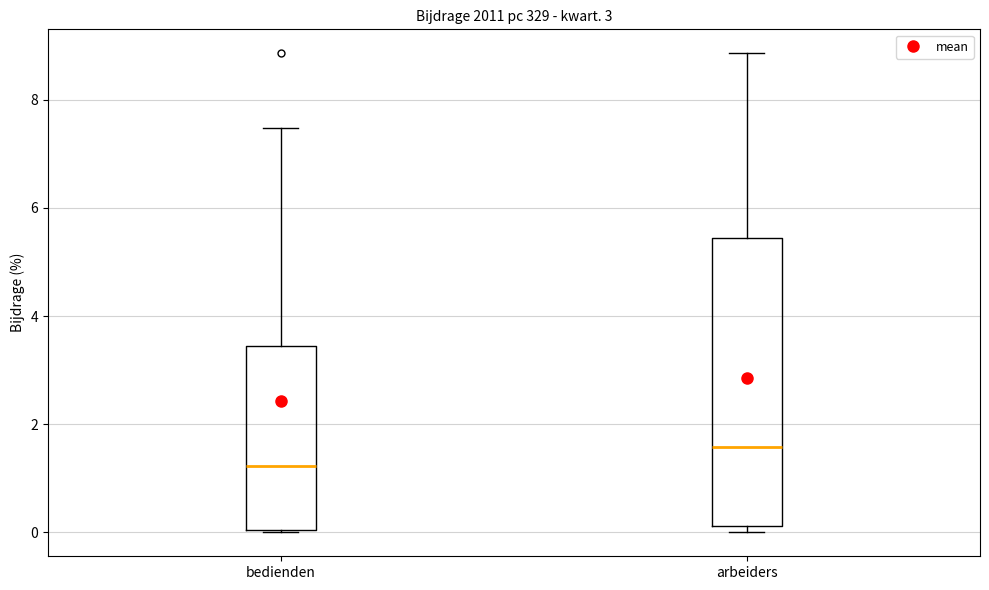

Reading left to right, read every box against the y-axis: the position of its median line, the range the box covers, and the ends of its whiskers. The values are not printed on the chart, so give them approximately, as read against the axis.

bedienden: median 1.2, box 0.0 to 3.4, whiskers 0.0 to 7.4
arbeiders: median 1.6, box 0.2 to 5.4, whiskers 0.0 to 8.8